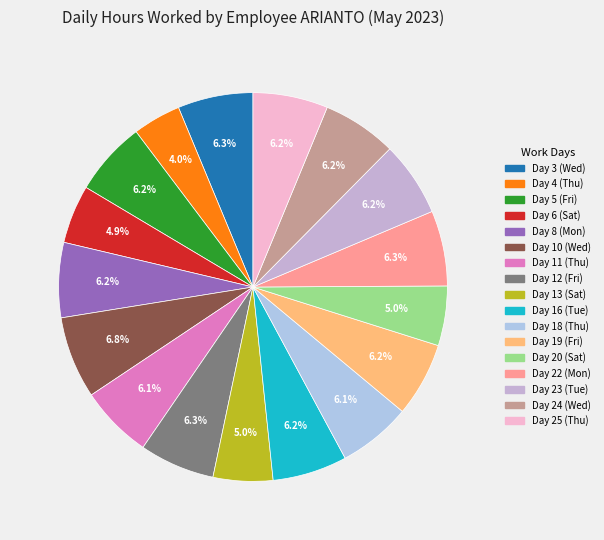

Which has a higher value, Day 6 (Sat) or Day 8 (Mon)?

Day 8 (Mon)